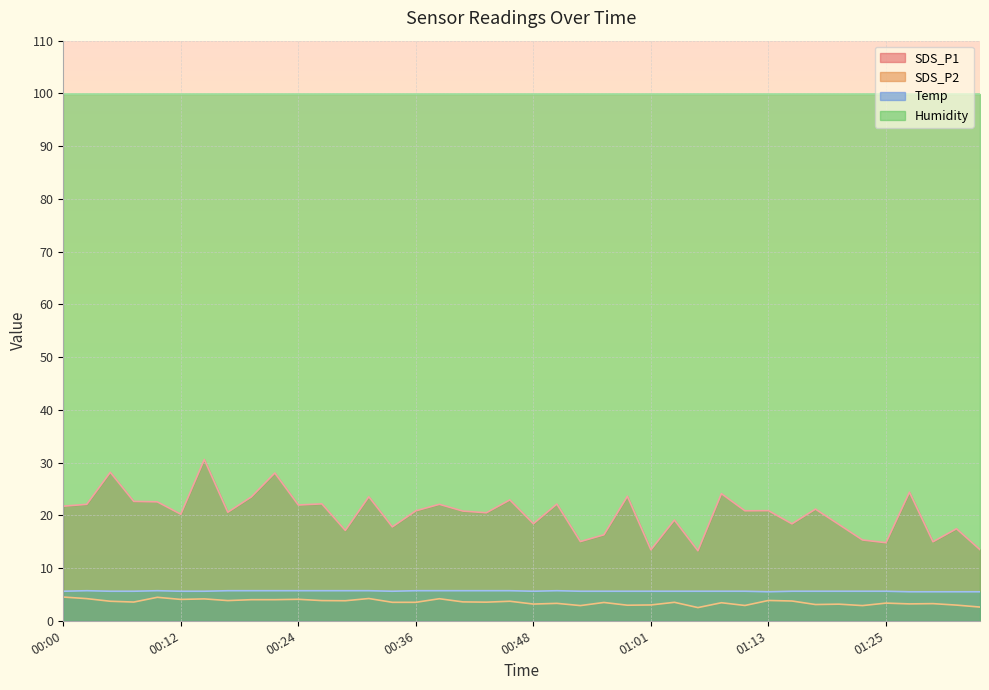

The value of SDS_P2 at 00:31 is 4.2. True or false?

True